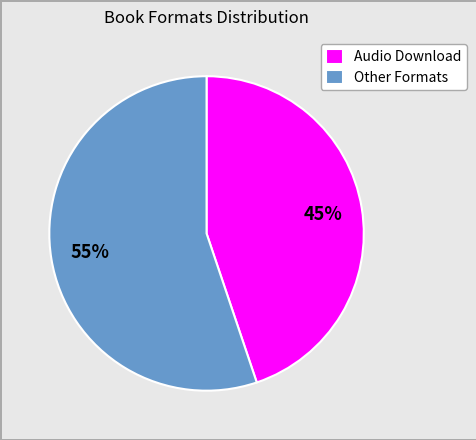

Which slice is the largest?

Other Formats